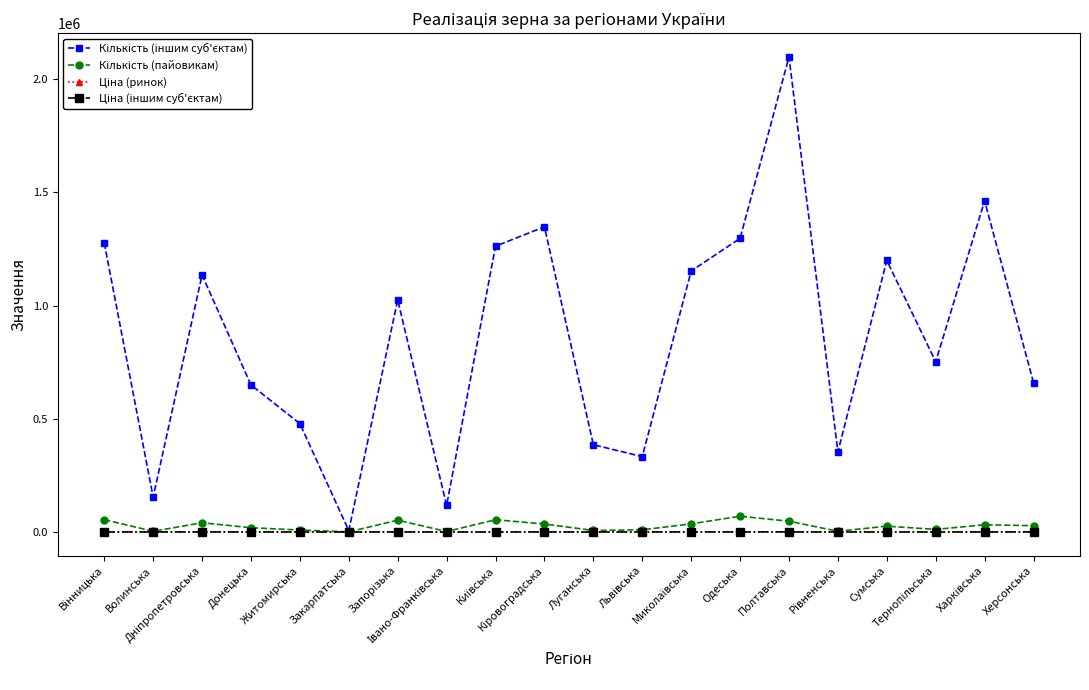

At how many categories does at least one series exceed 1986166?

1